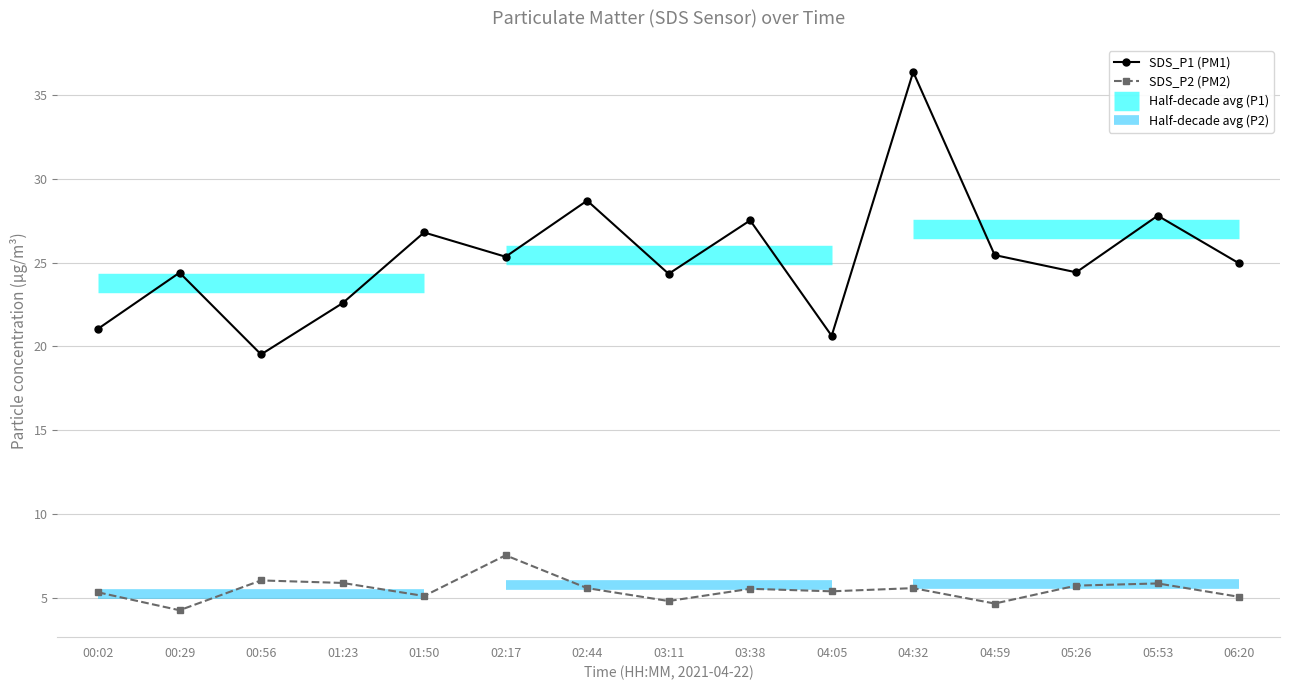

Between 00:29 and 06:20, which series saw the biggest shift?

SDS_P2 (PM2)